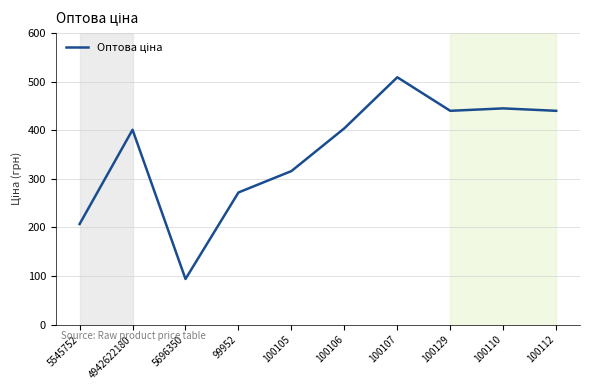

True or false: there are more than 1 points higher than both neighbors.

True